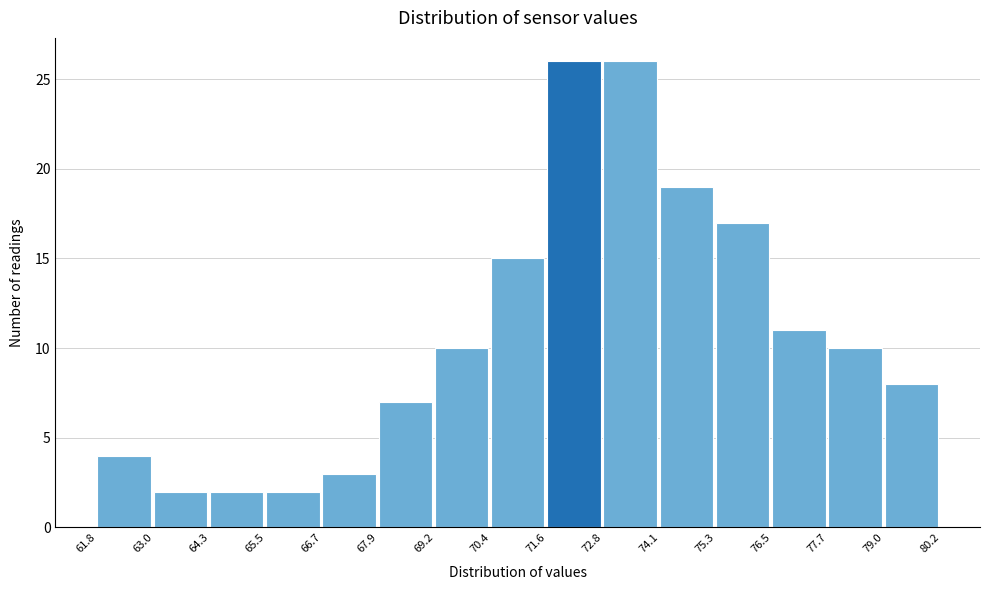

Reading left to right, transcribe this chart: for each bar, give the range it covers on the x-axis and its height. The values are not printed on the chart, so give them approximately, as read against the axis.

61.8 to 63.0: 4
63.0 to 64.3: 2
64.3 to 65.5: 2
65.5 to 66.7: 2
66.7 to 67.9: 3
67.9 to 69.2: 7
69.2 to 70.4: 10
70.4 to 71.6: 15
71.6 to 72.8: 26
72.8 to 74.1: 26
74.1 to 75.3: 19
75.3 to 76.5: 17
76.5 to 77.7: 11
77.7 to 79.0: 10
79.0 to 80.2: 8